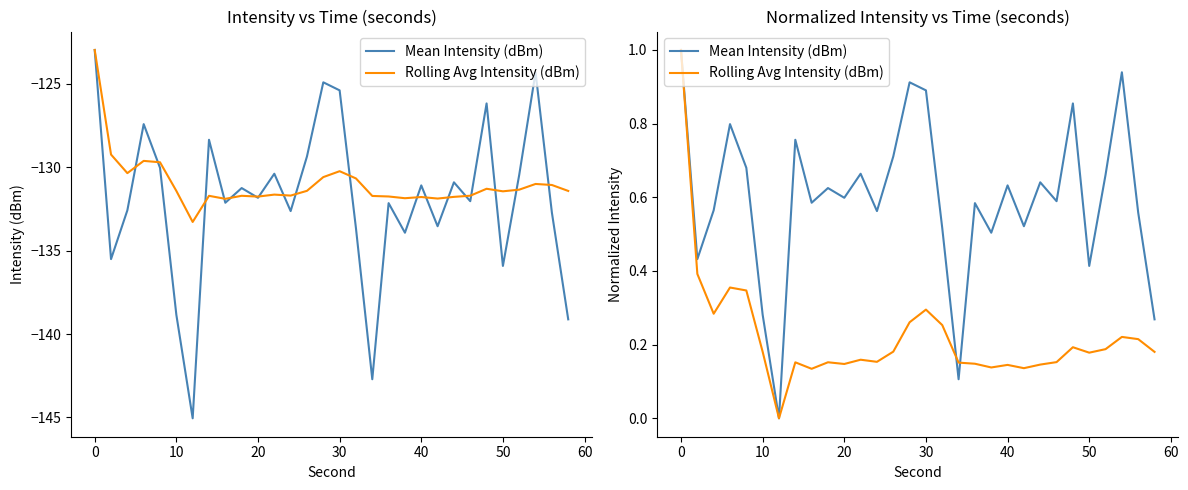

At how many categories does at least one series exceed 0?

29